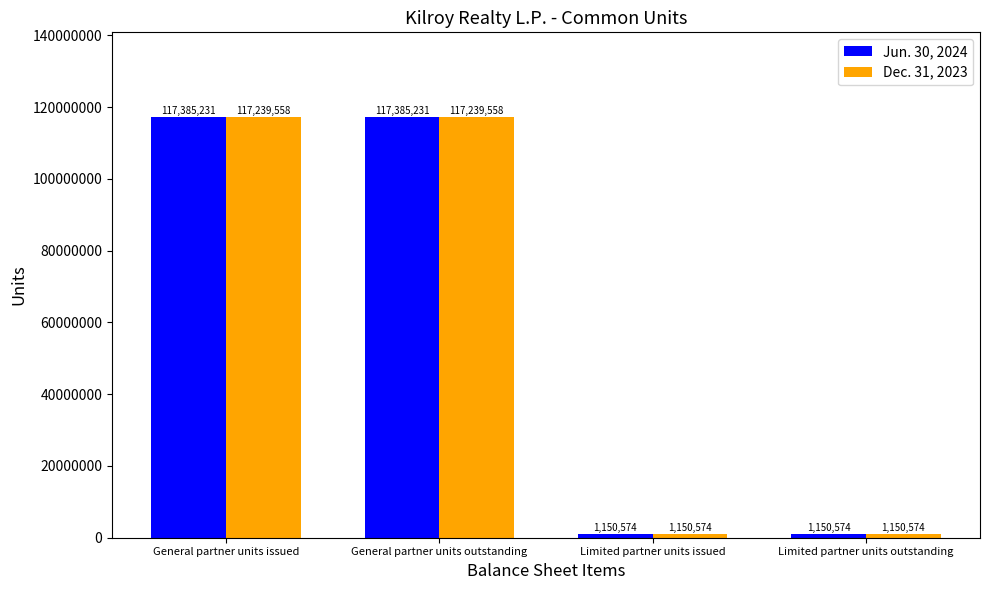

Rank the series by their maximum value, from highest to lowest.

Jun. 30, 2024, Dec. 31, 2023